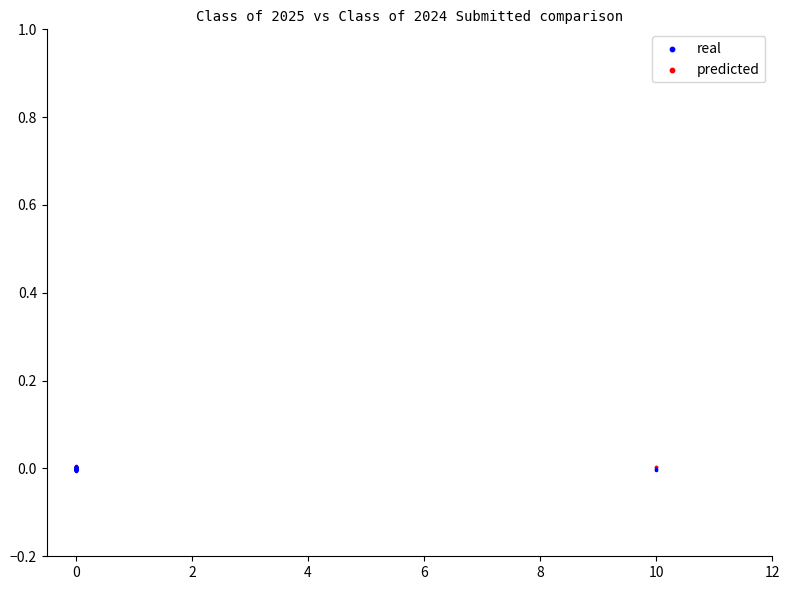

Which series has the largest Y range (max minus min)?

real